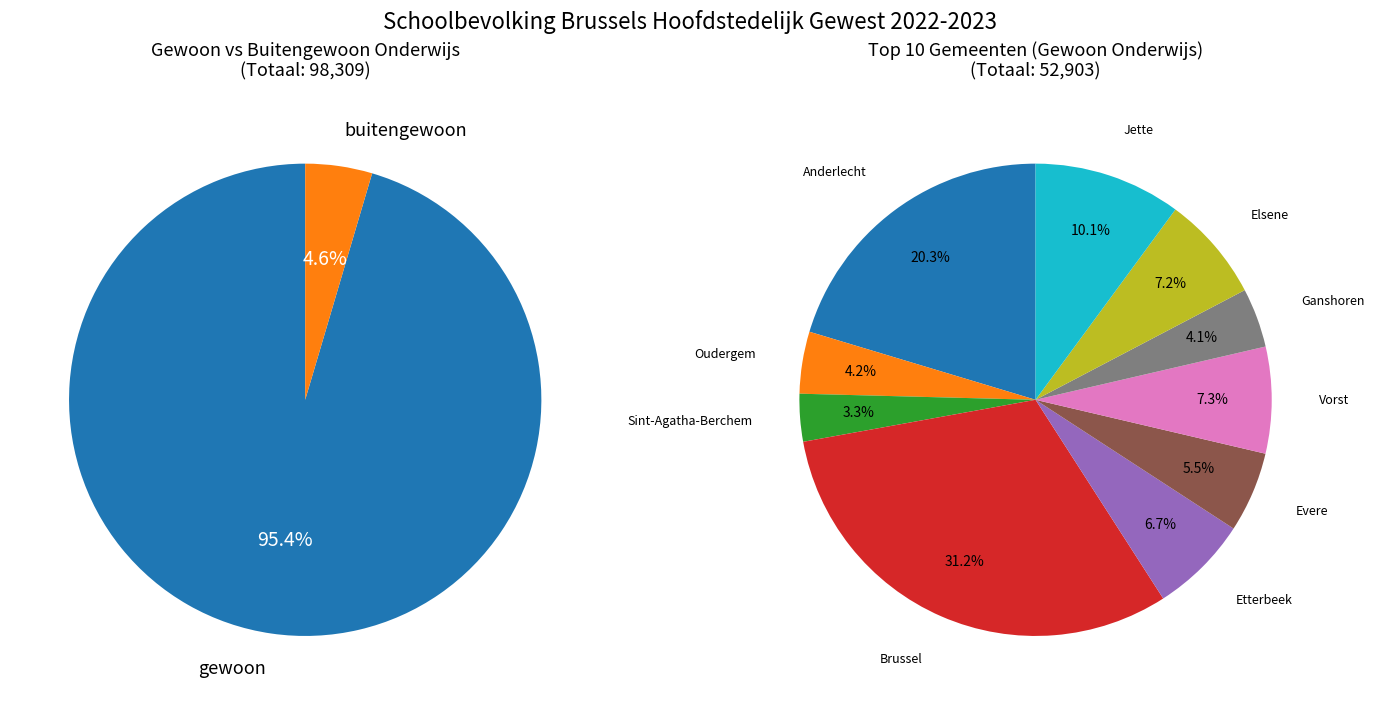

Is it true that Anderlecht is 2% of the pie?

False